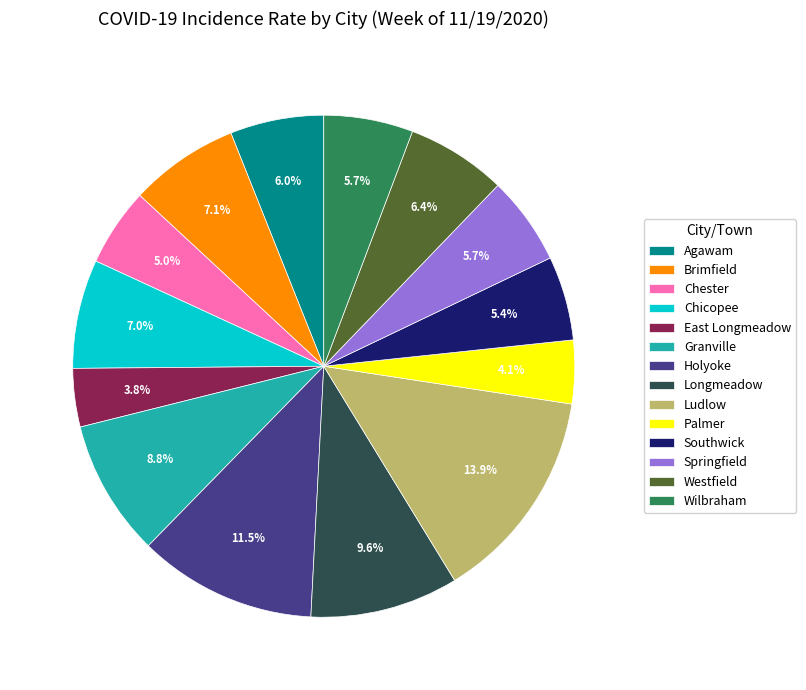

How many segments does this pie chart have?

14